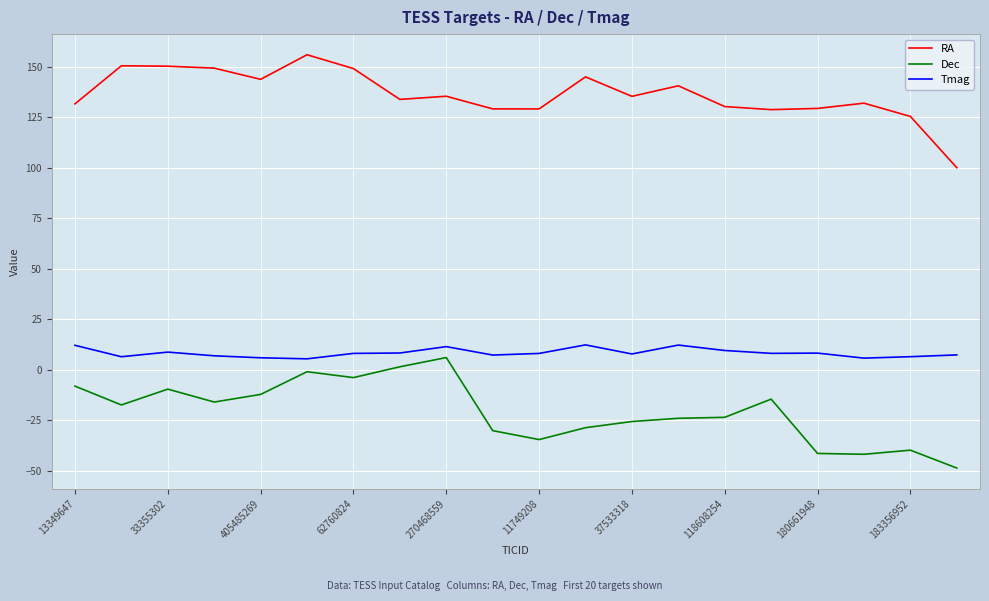

What is the greatest value displayed?

155.9